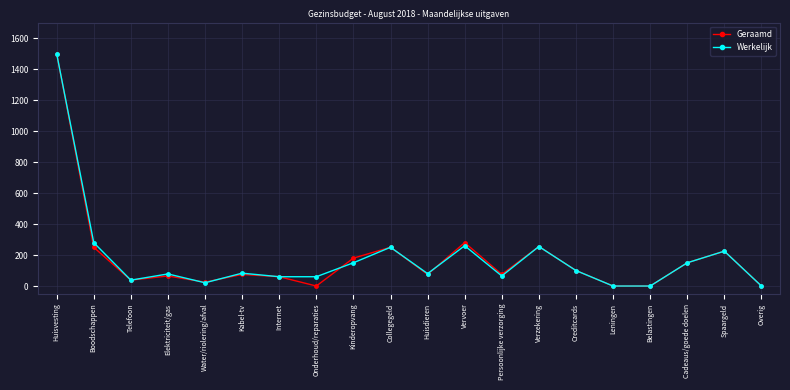

How many lines are shown in the chart?

2